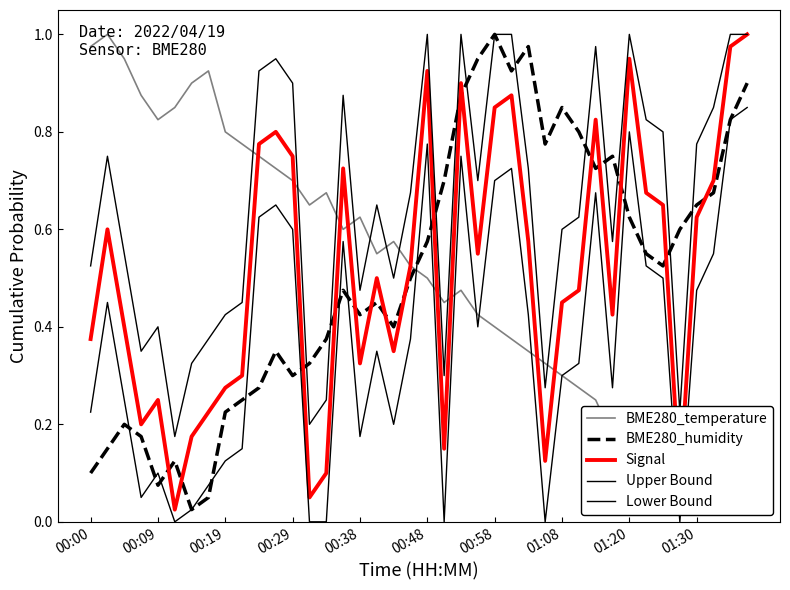

What is the average value of the BME280_temperature series?

0.5